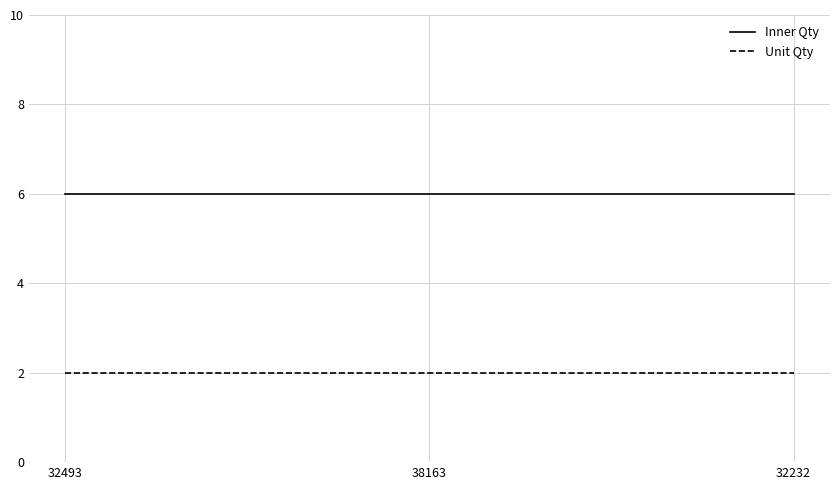

What is the maximum value shown in the chart?

6